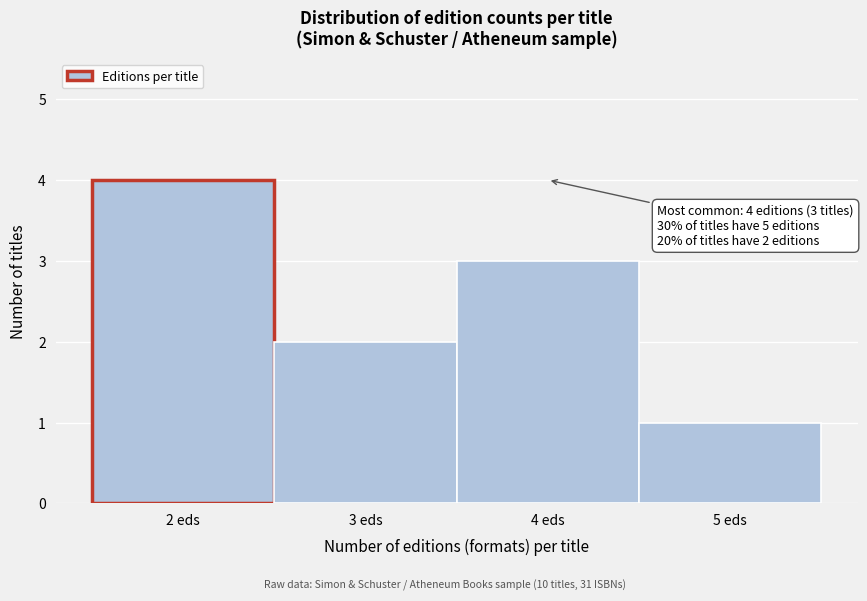

Which range on the x-axis has the tallest bar?

1.5 to 2.5